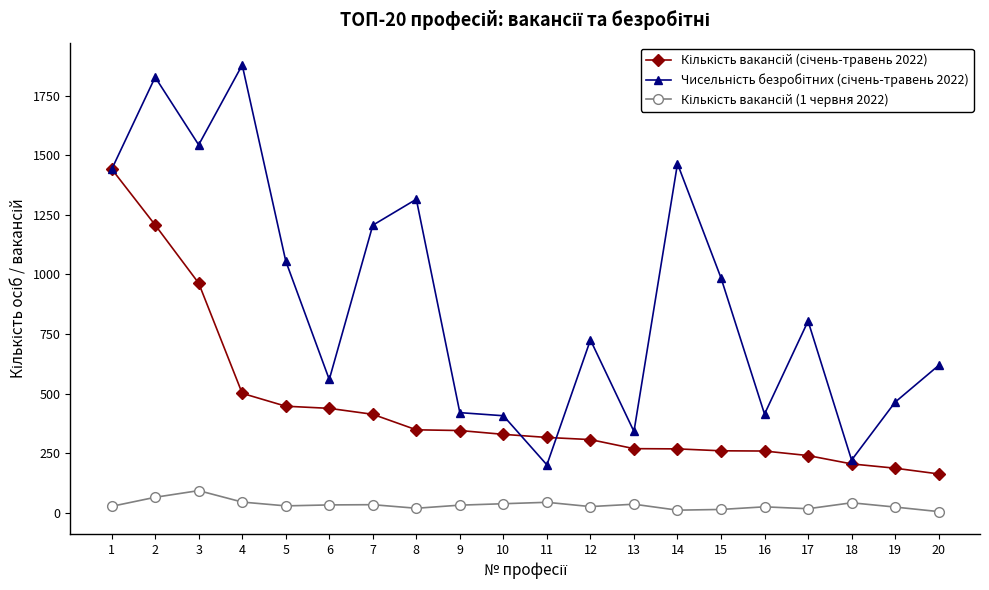

Which category has the lowest value in the Кількість вакансій (січень-травень 2022) series?

20